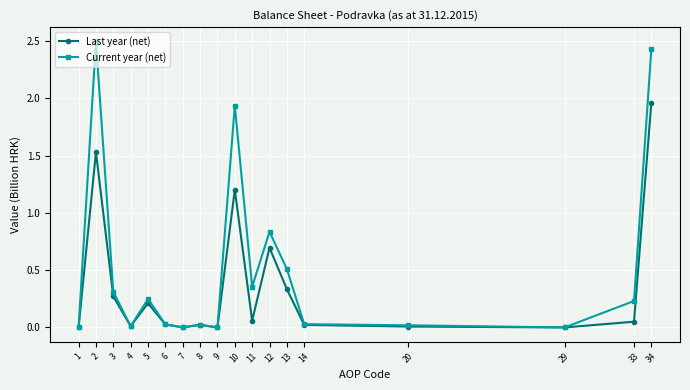

The value of Last year (net) at 29 is 0.8. True or false?

False